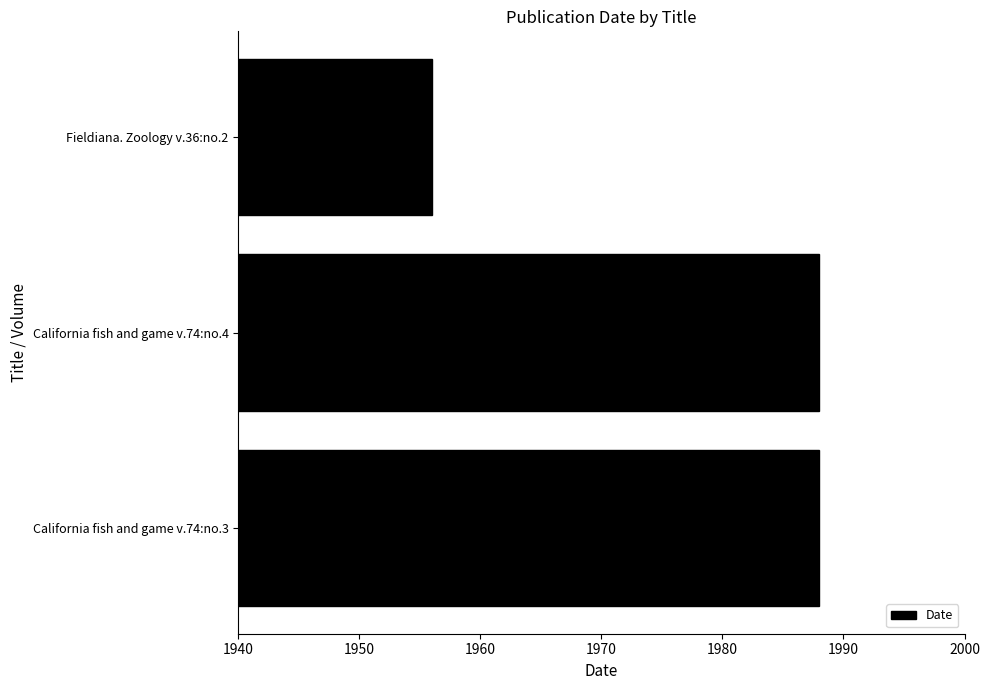

What is the ratio of the value at Fieldiana. Zoology v.36:no.2 to the value at California fish and game v.74:no.4?

1.0